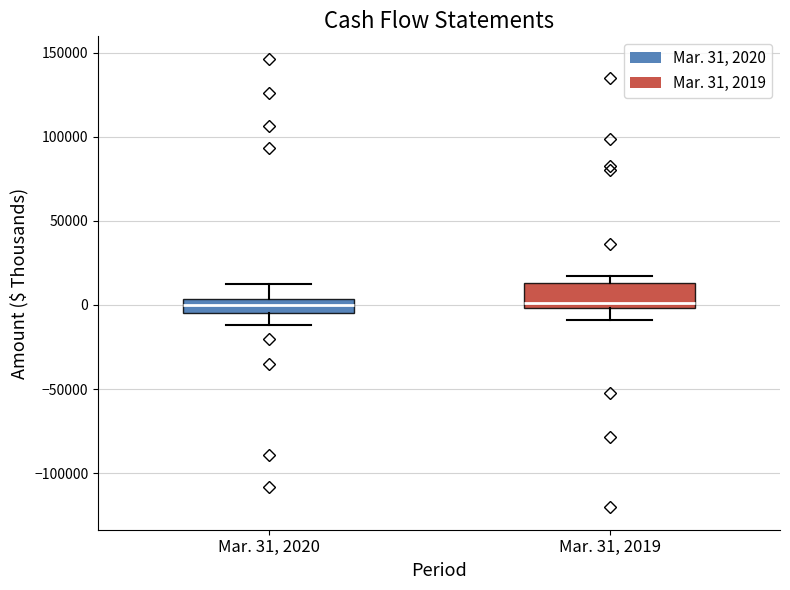

Where does the lower whisker of the box for Mar. 31, 2019 end on the y-axis? The values are not printed on the chart, so give them approximately, as read against the axis.

-10000